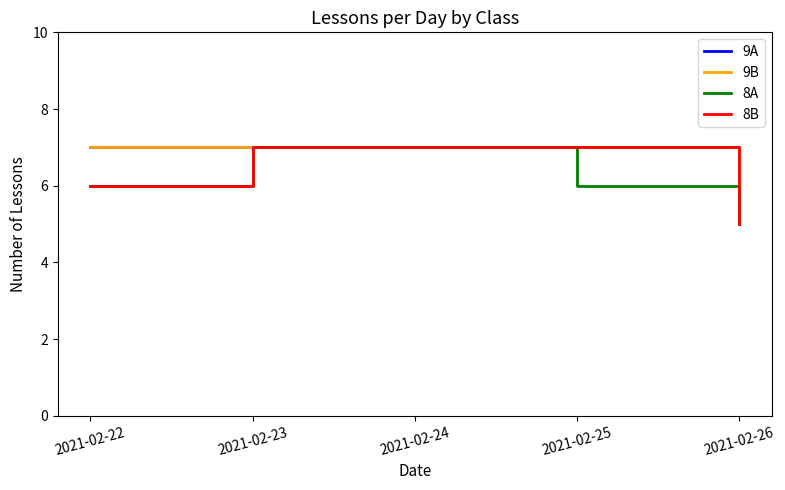

Which category has the highest value in the 9A series?

2021-02-22